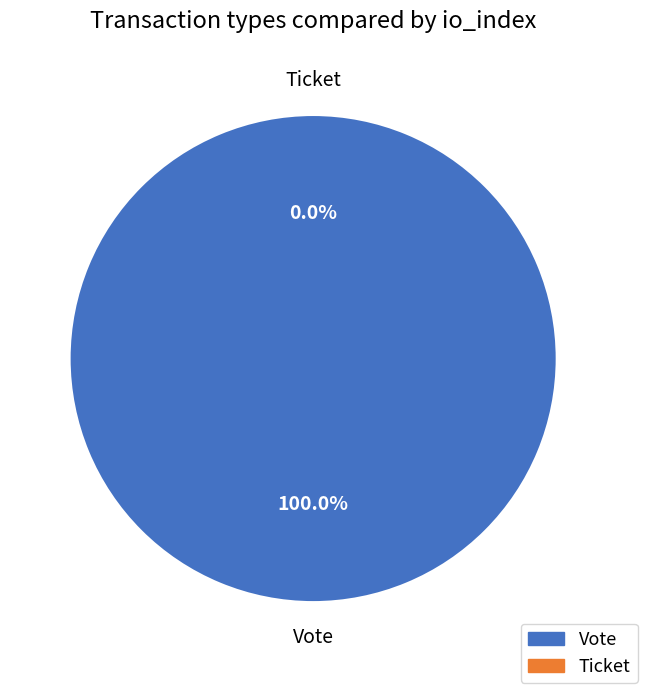

Does any single category account for the majority?

Yes